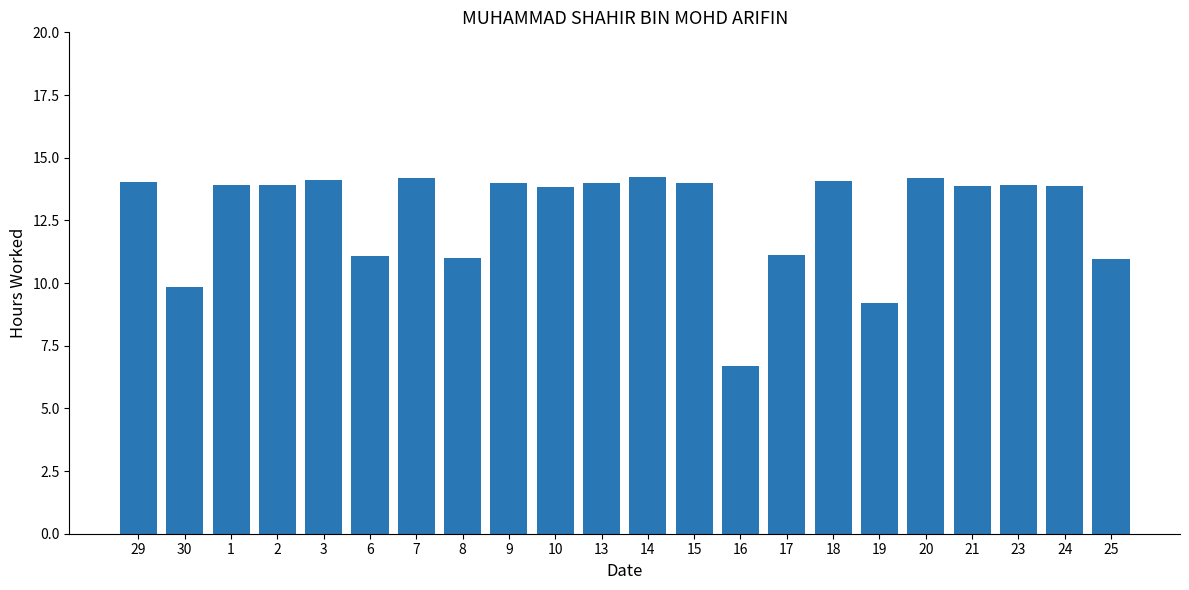

Which category has the lowest value across all series?

16